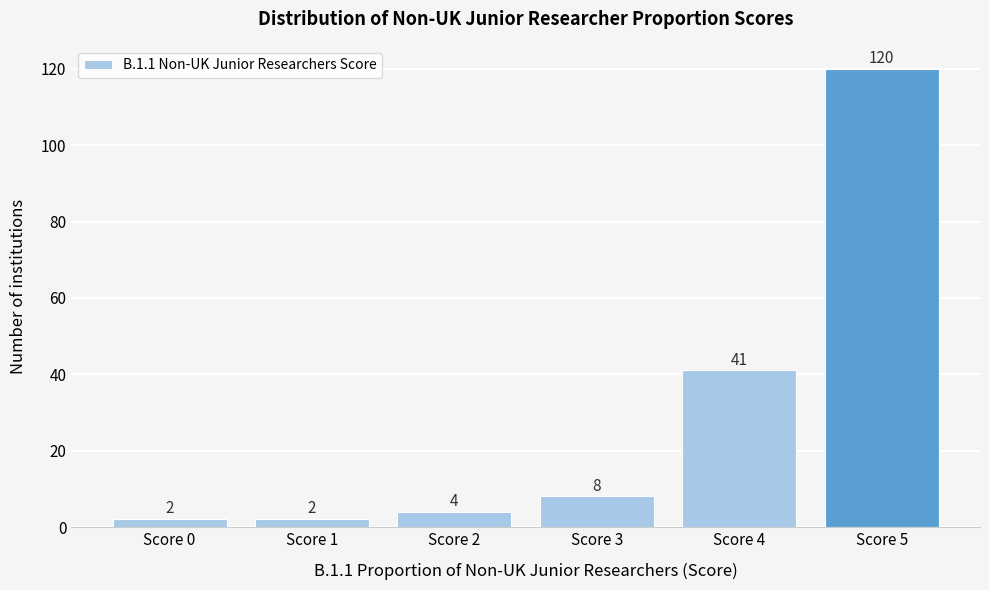

Reading left to right, list all the values displayed in this chart.

2	2	4	8	41	120